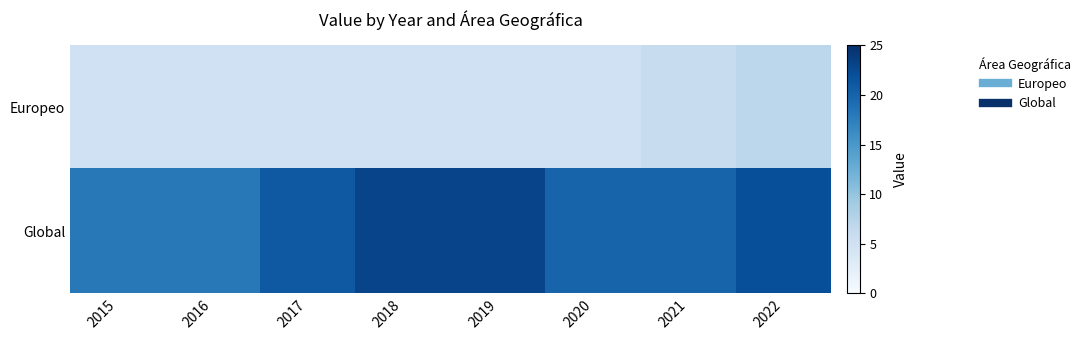

What is the spread (max minus min) of values at 2019?

18